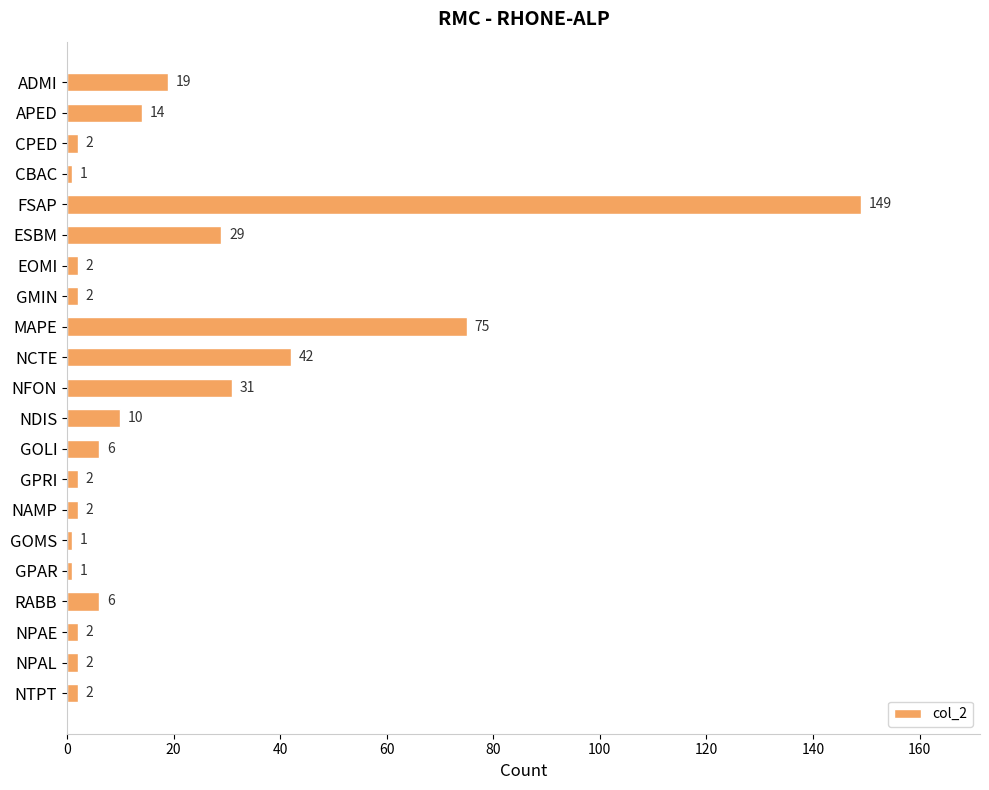

Does the chart contain any negative values?

No